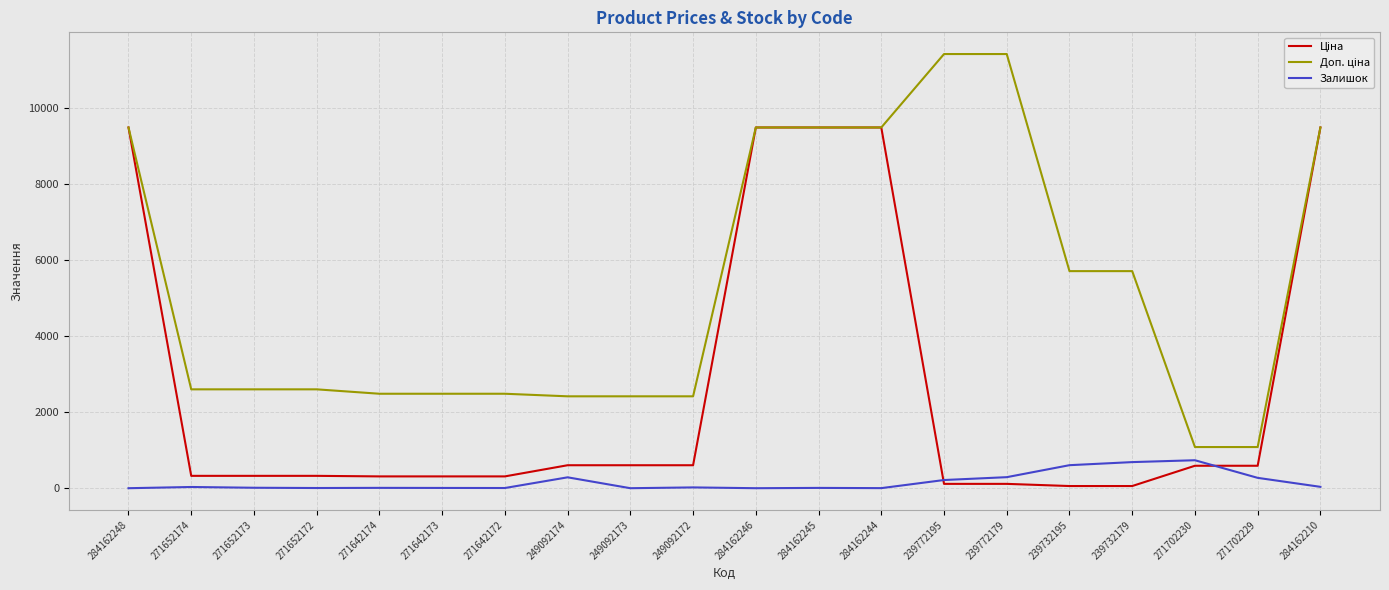

At how many categories does at least one series exceed 1719?

18